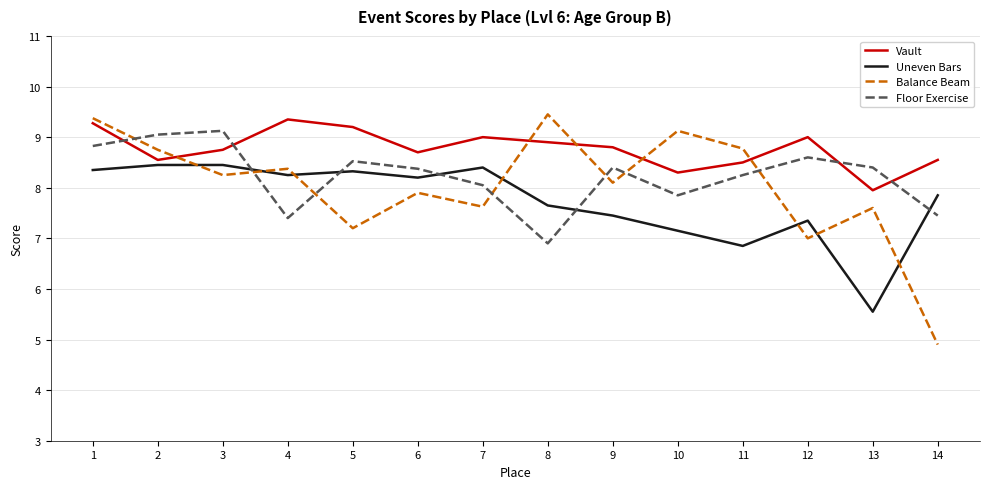

Which category has the lowest value across all series?

14